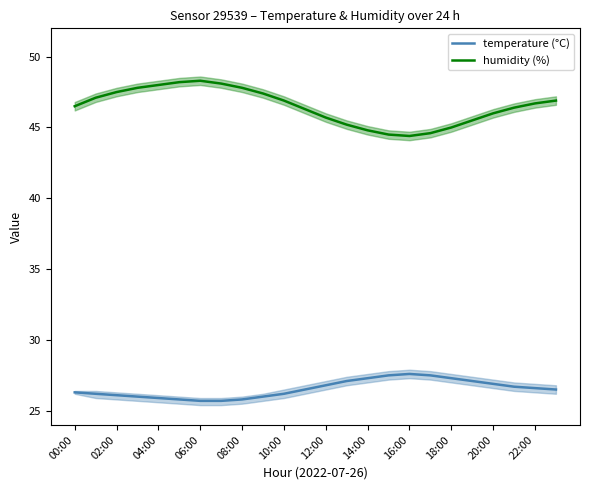

The temperature (°C) series shows 17.5 at 02:00. True or false?

False